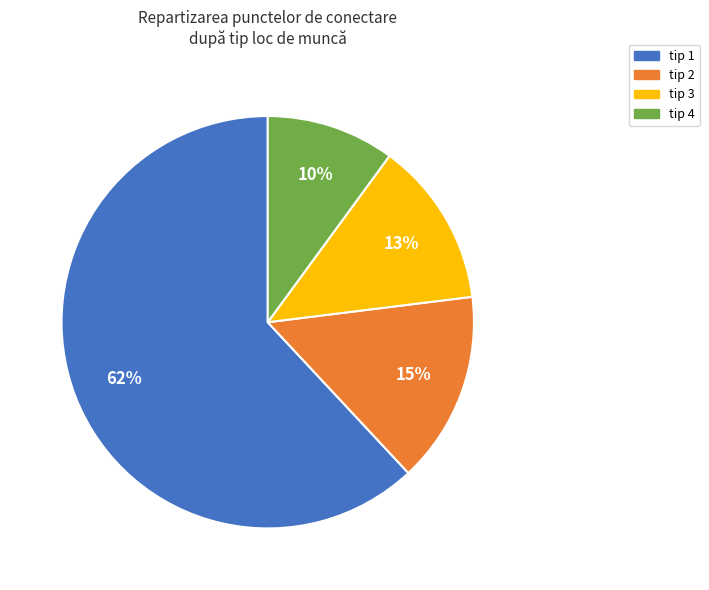

Do tip 2 and tip 4 together represent more than half of the pie?

No